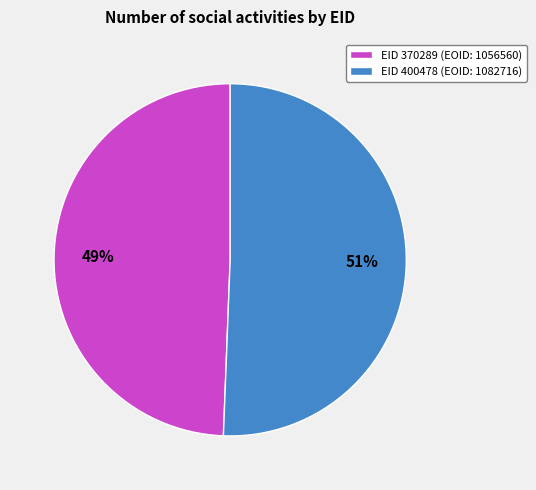

Which category has the smallest portion of the pie?

EID 370289 (EOID: 1056560)